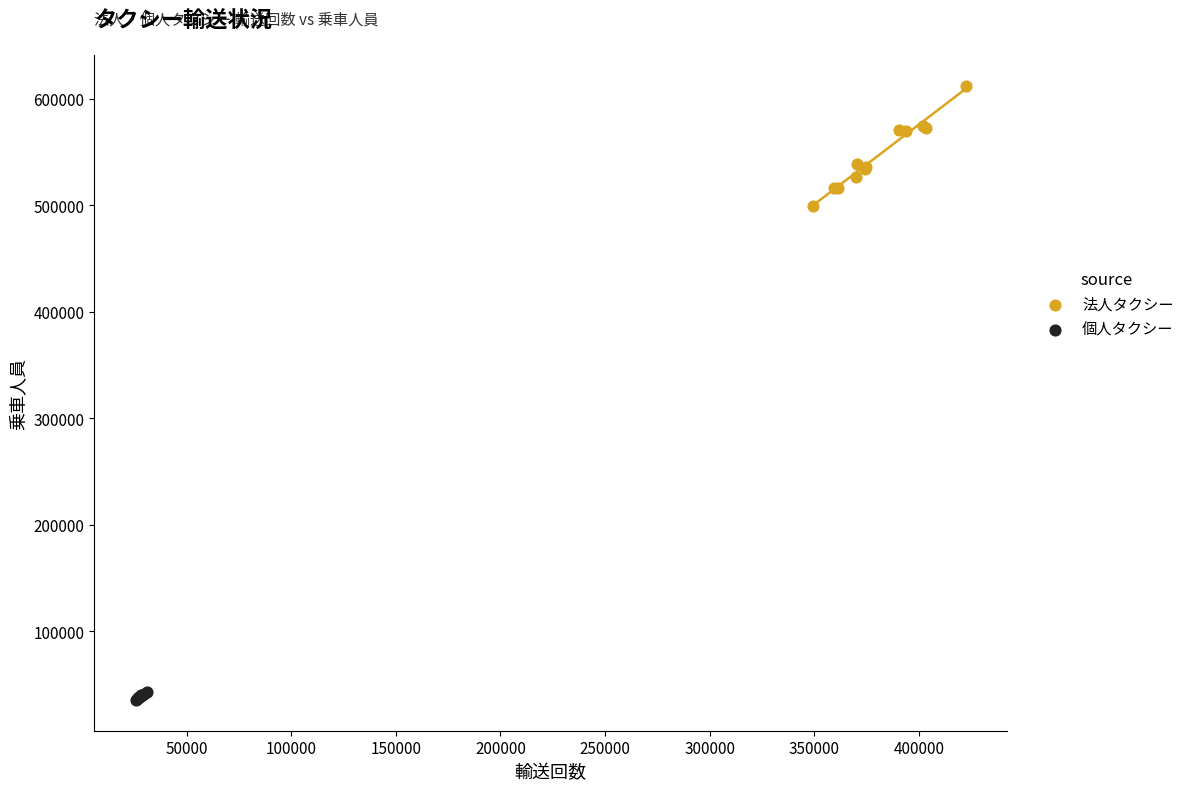

Which series reaches the maximum Y coordinate?

法人タクシー